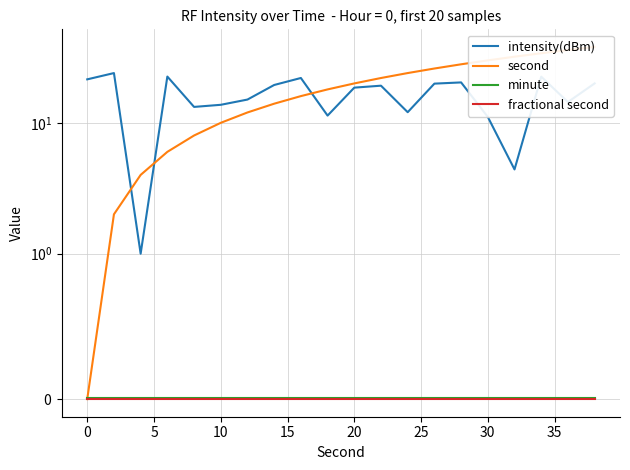

True or false: intensity(dBm) has more than 2 interior local peaks.

True